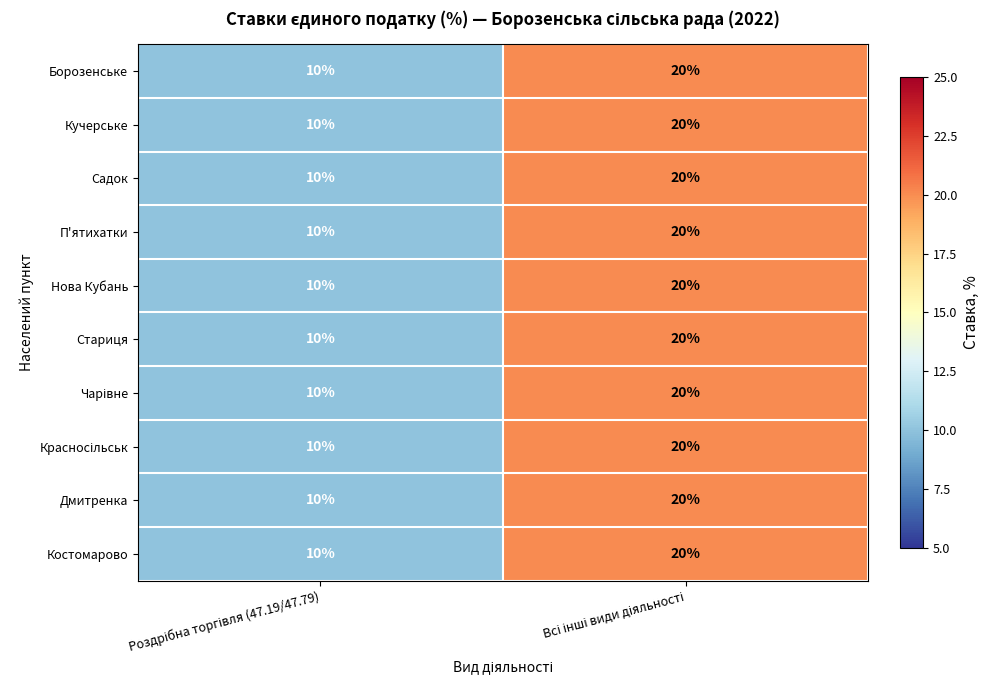

What is the minimum value shown in the chart?

10